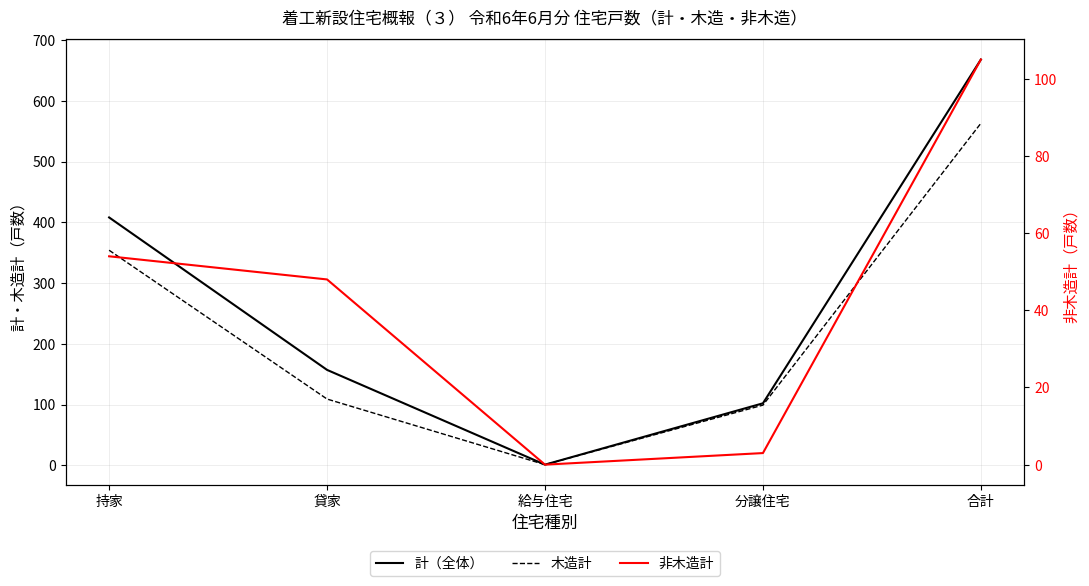

In 計（全体）, how many points are lower than both neighbors (excluding endpoints)?

1